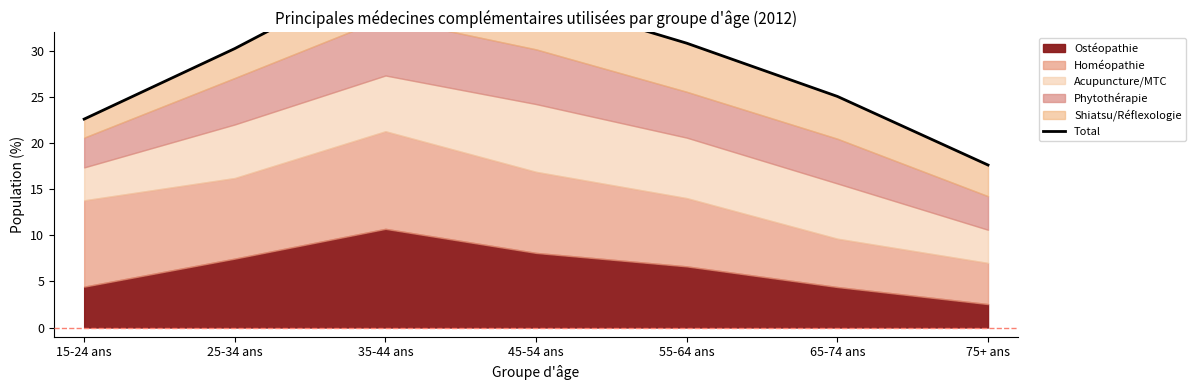

What is the ratio of the value at 55-64 ans to the value at 45-54 ans?

0.9